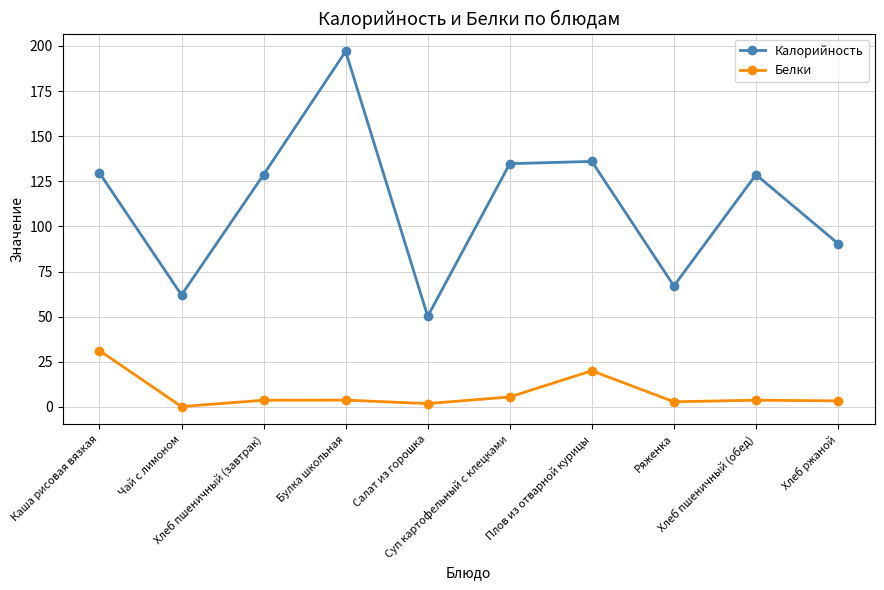

True or false: Калорийность and Белки cross at least once.

False